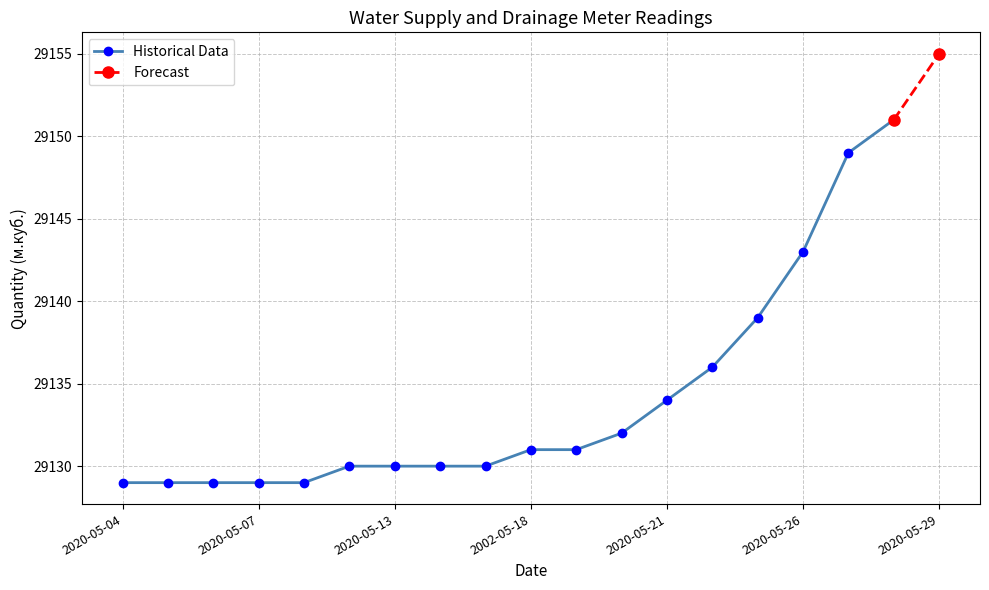

Rank the categories by value from lowest to highest.

2020-05-04, 2020-05-05, 2020-05-06, 2020-05-07, 2020-05-08, 2020-05-12, 2020-05-13, 2020-05-14, 2020-05-15, 2002-05-18, 2020-05-19, 2020-05-20, 2020-05-21, 2020-05-22, 2020-05-25, 2020-05-26, 2020-05-27, 2020-05-28, 2020-05-29